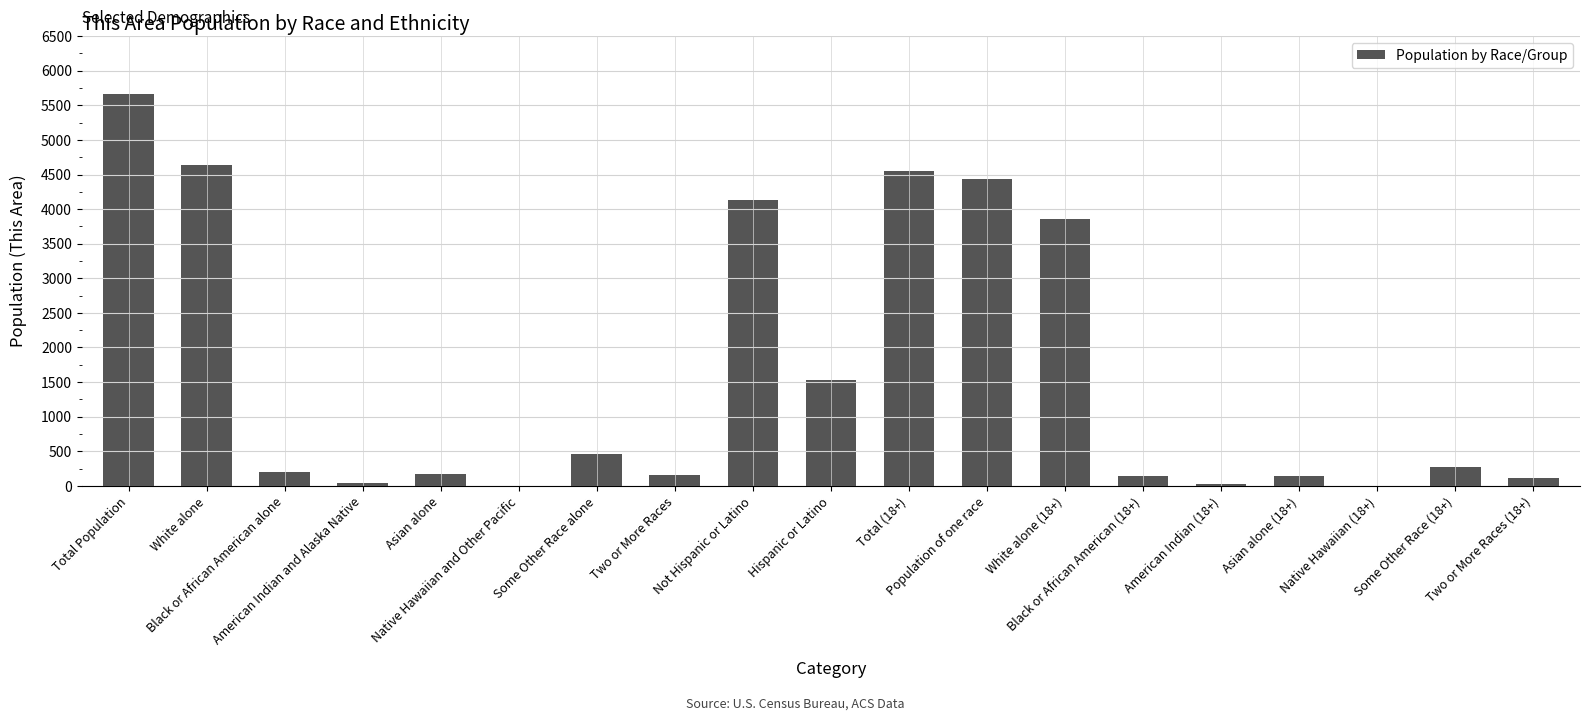

How many distinct data groups are displayed?

1